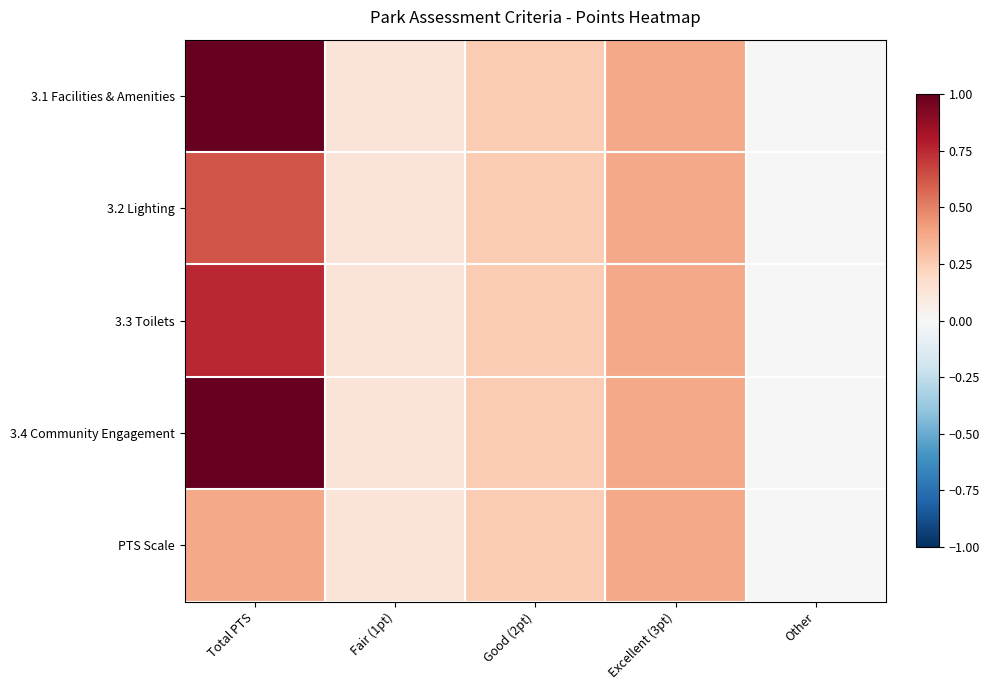

At which category is the sum across all series the highest?

Total PTS